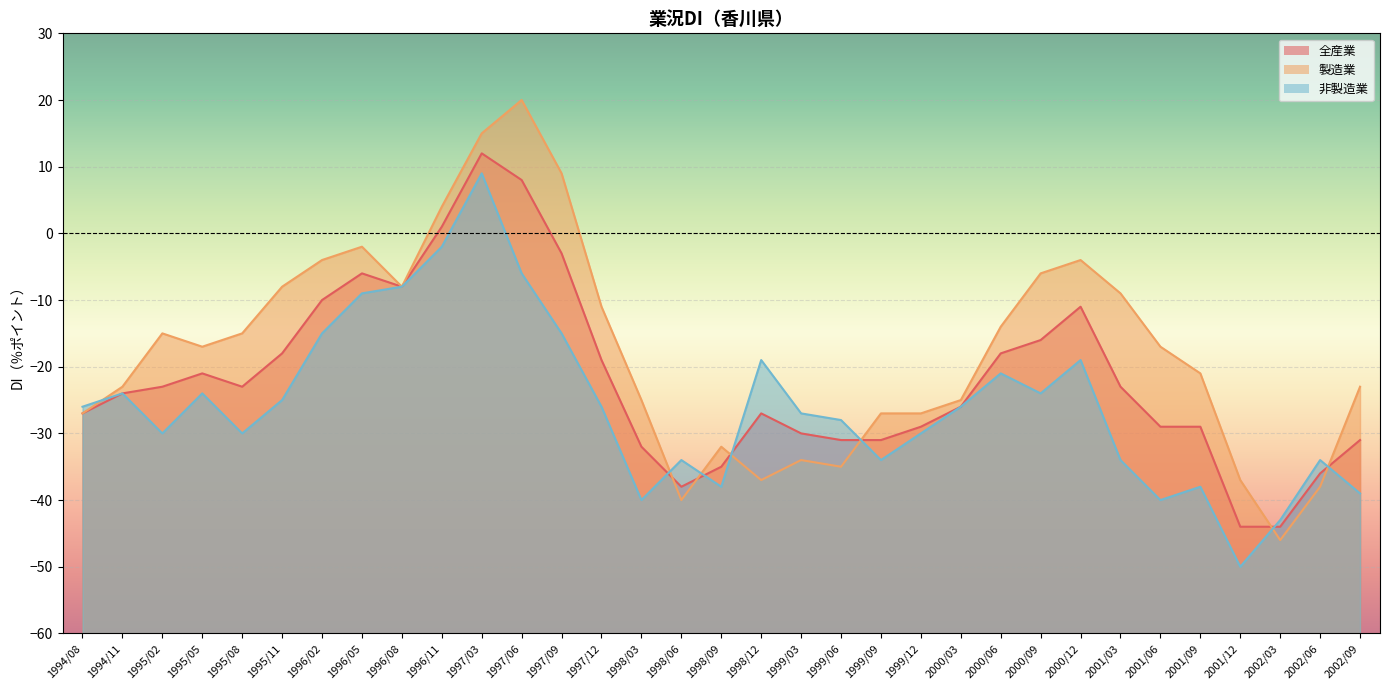

The value of 製造業 at 1997/09 is 9. True or false?

True